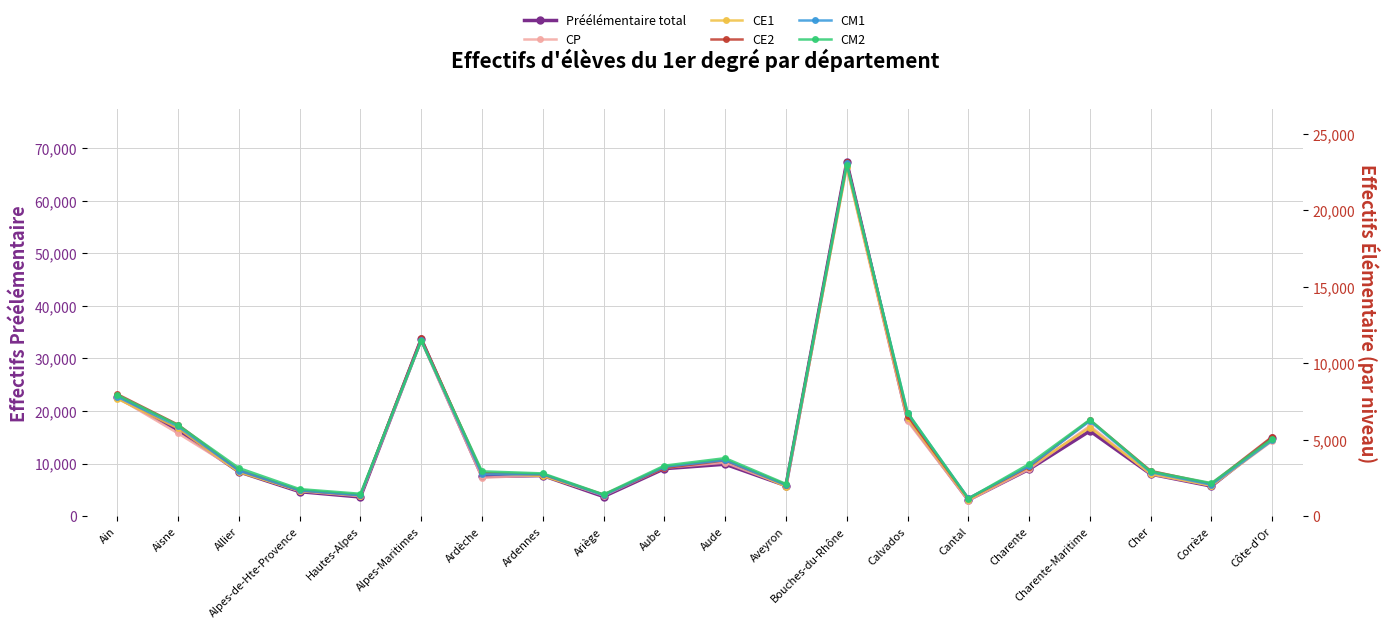

What position from the left is Charente-Maritime?

17